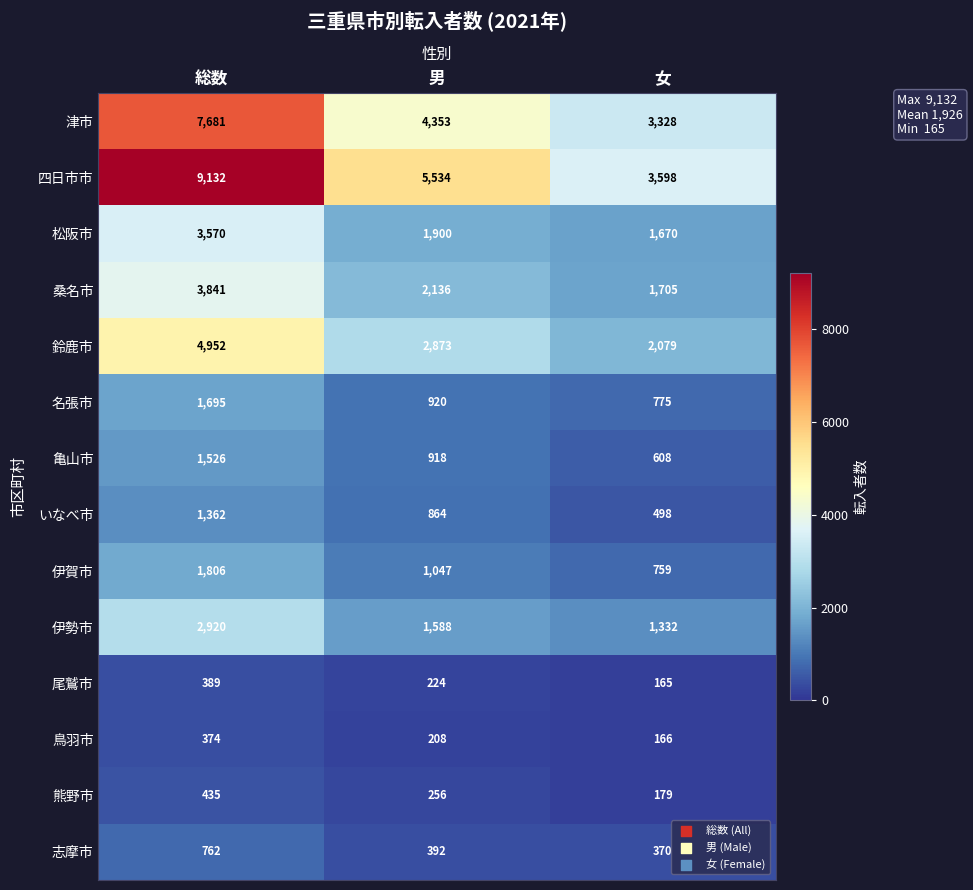

Which category has the lowest value across all series?

女